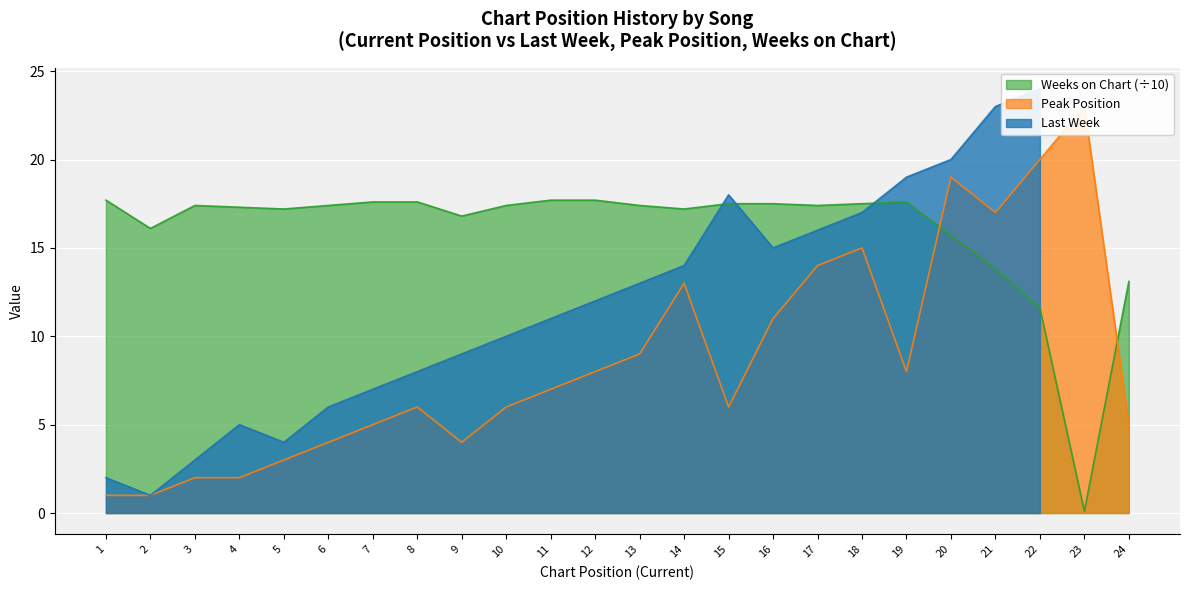

True or false: Peak Position has a value of 19.0 at 20.

True